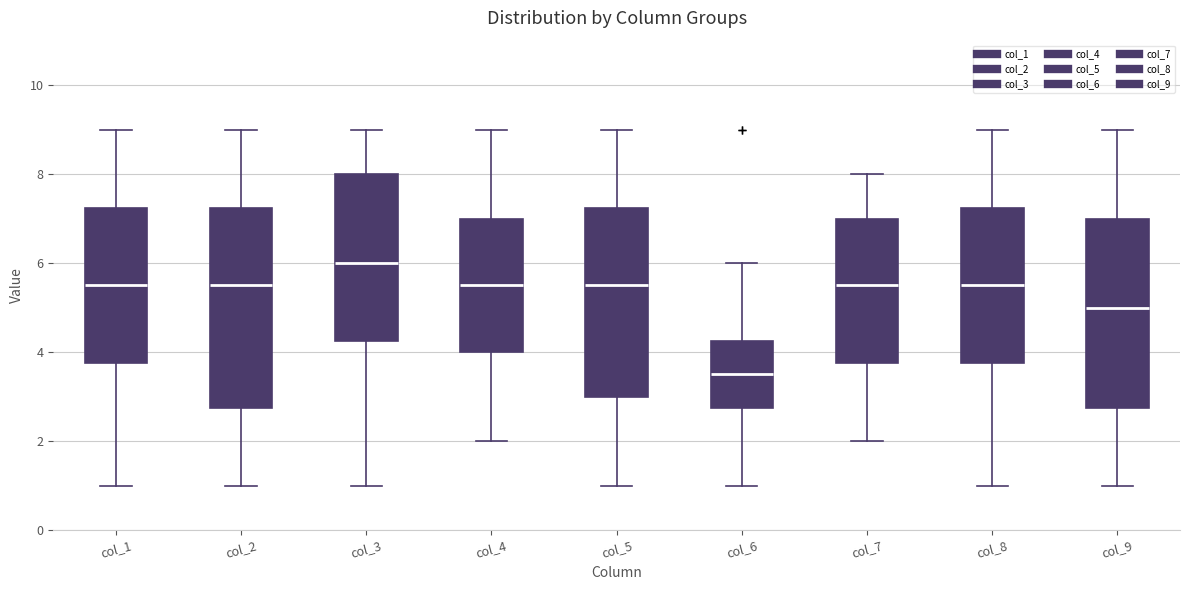

Which box has the lowest median line?

col_6